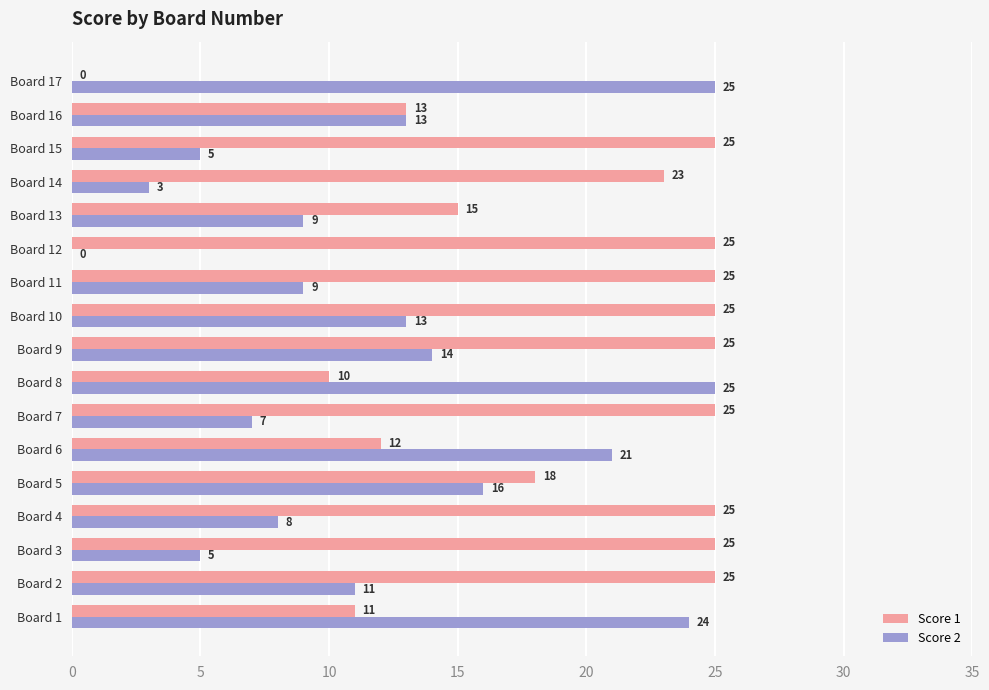

Read the Score 1 value at Board 4, to the nearest 5.

25